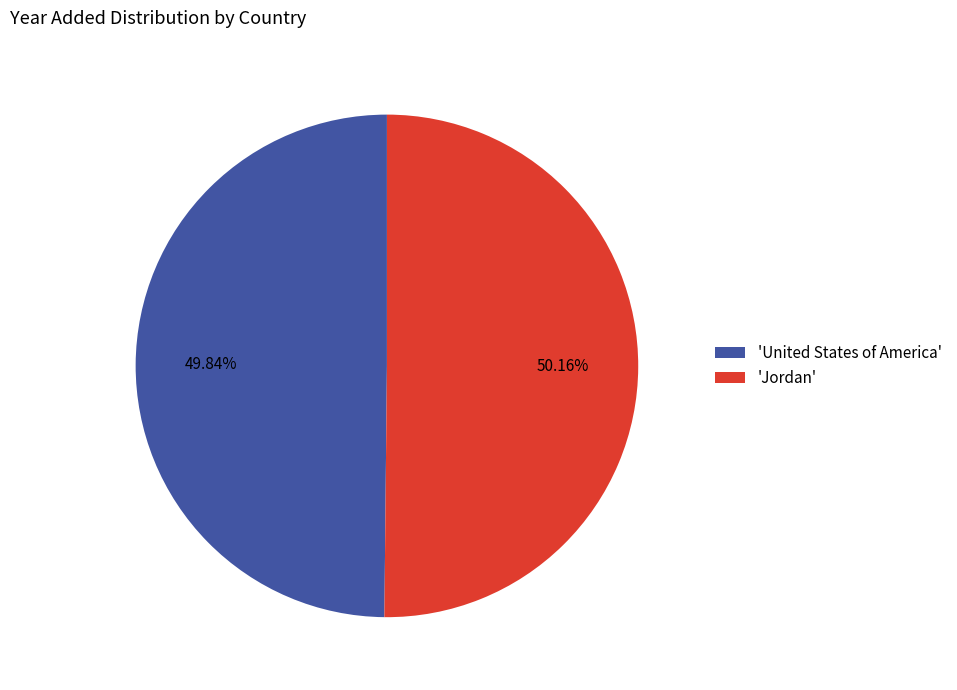

Approximately how many times larger is the value at 'Jordan' compared to 'United States of America'?

1.0